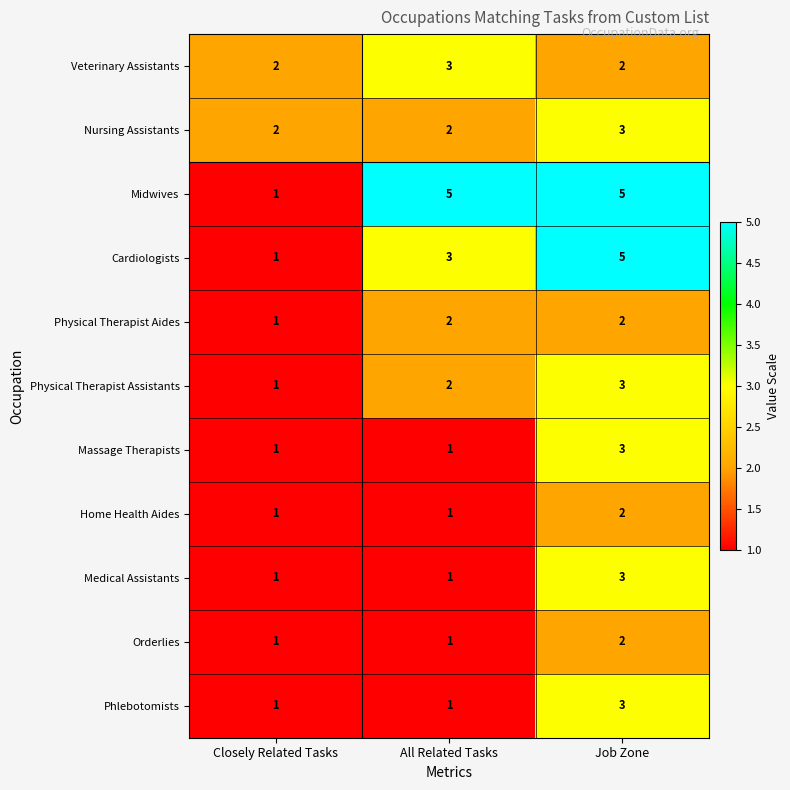

The value of Cardiologists at Job Zone is 7. True or false?

False